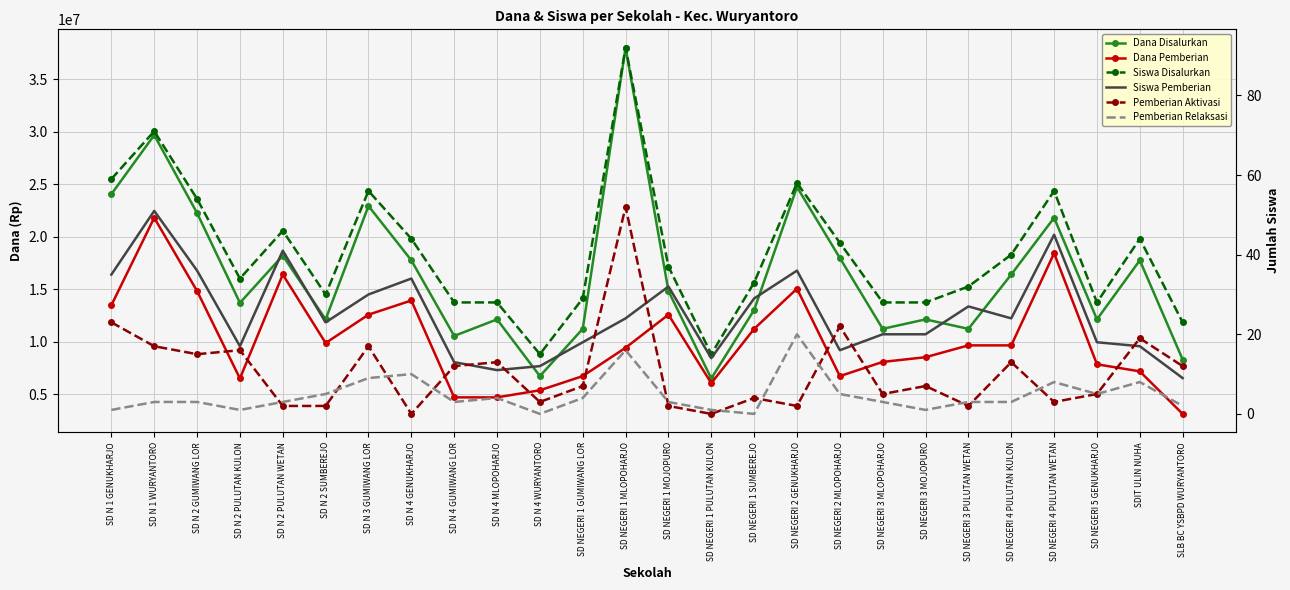

How many interior local valleys does the Pemberian Relaksasi series have?

6